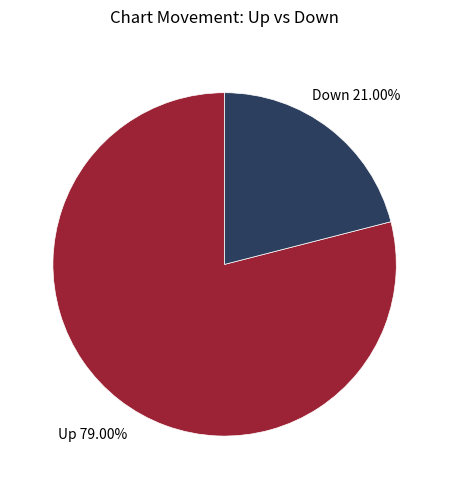

Which category has the smallest portion of the pie?

Down